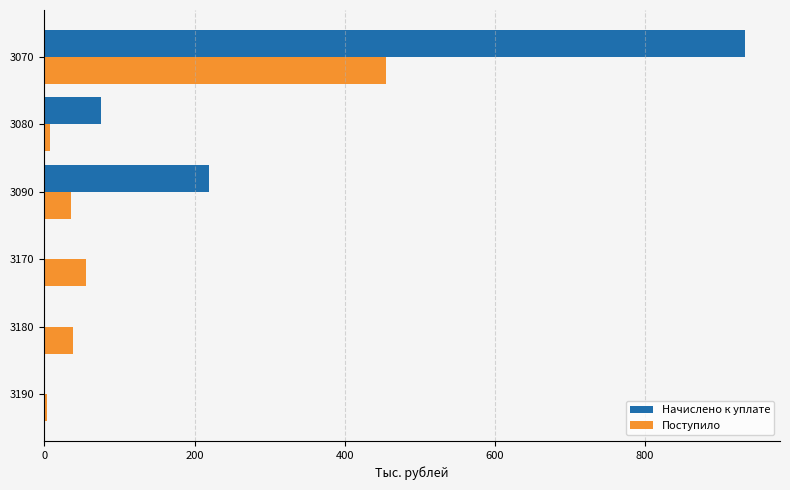

The value of Поступило at 3180 is 38. True or false?

True